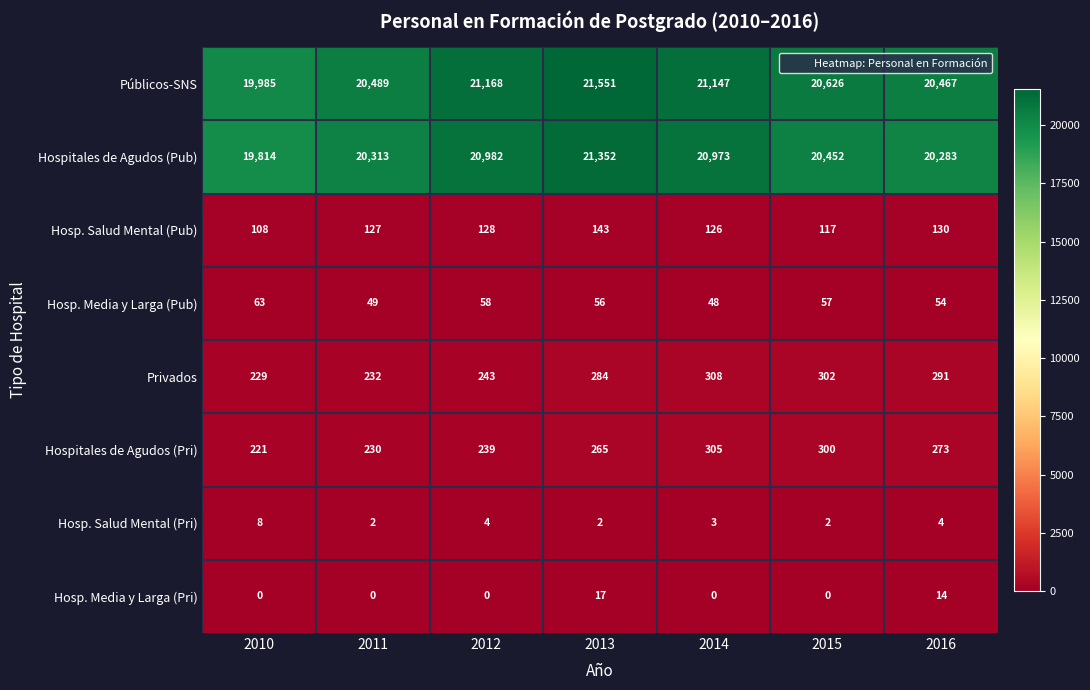

What is the sum of all Hospitales de Agudos (Pri) values?

1833